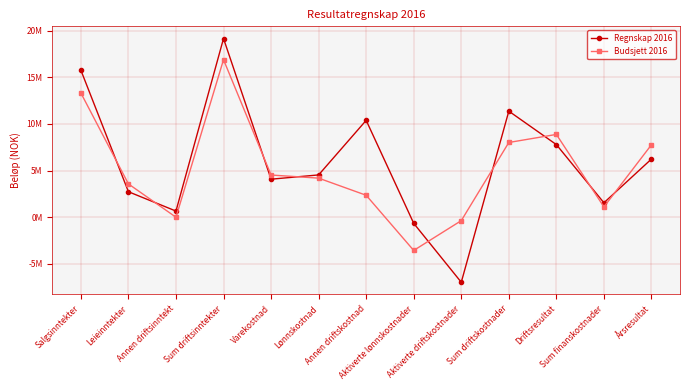

Between Salgsinntekter and Varekostnad, which is larger?

Salgsinntekter